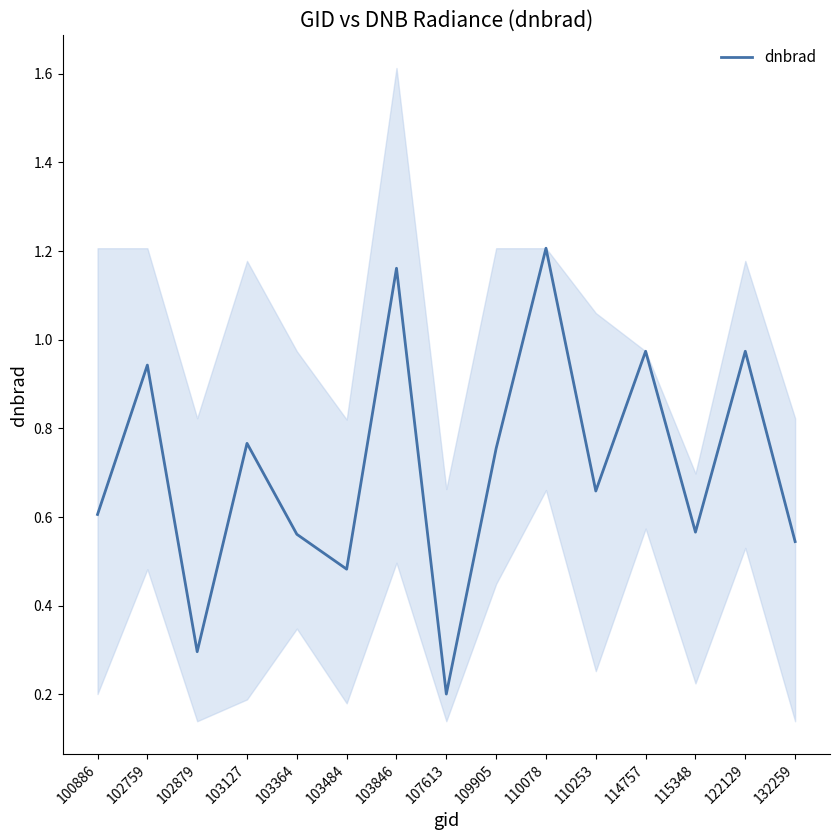

What is the change in value from 100886 to 114757?

+0.4